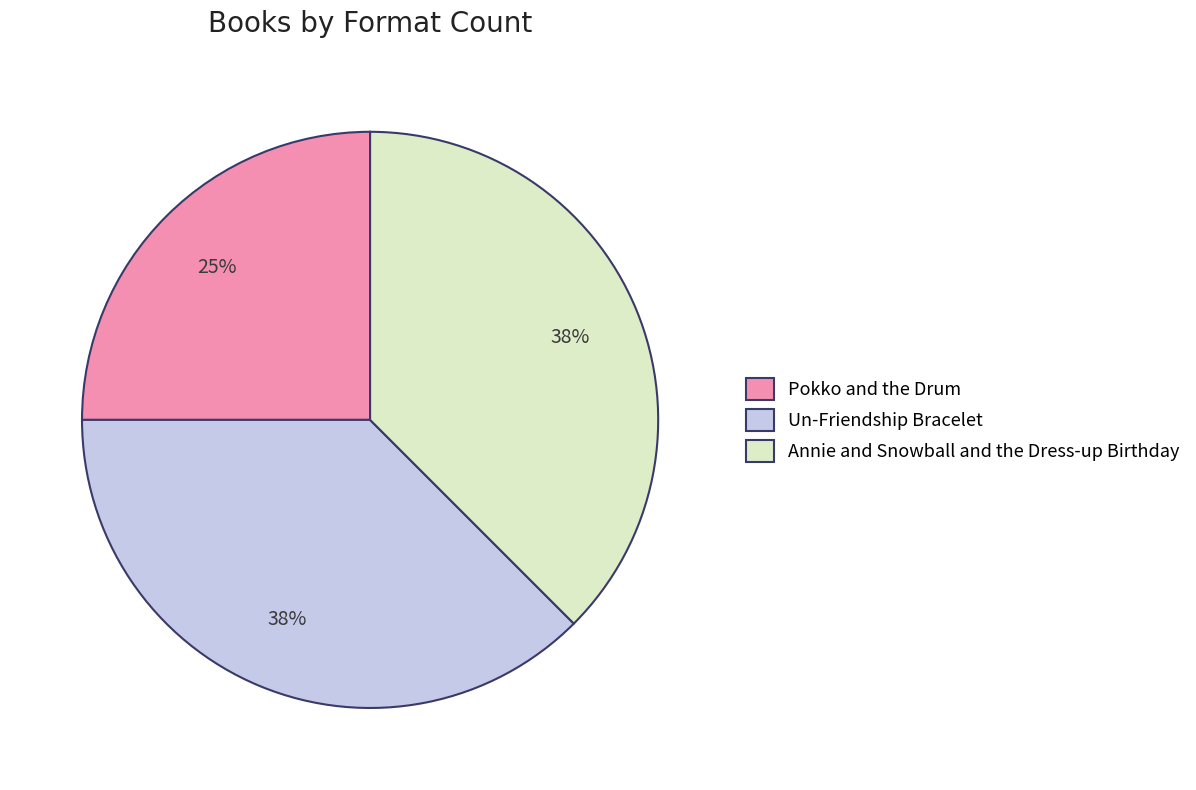

The Annie and Snowball and the Dress-up Birthday slice represents 38% of the pie. True or false?

True